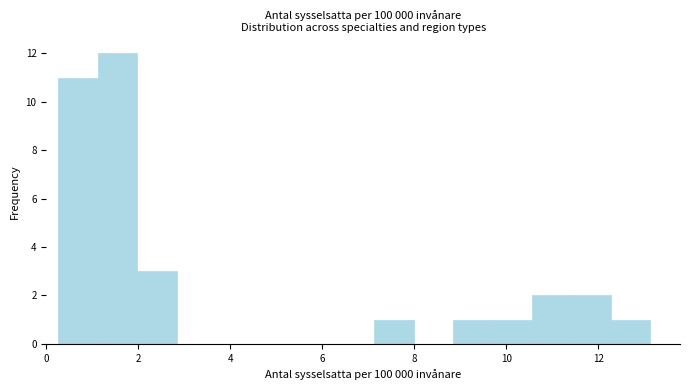

Reading left to right, list every bar in this chart as the range it spans on the x-axis followed by its height. Neither the bar edges nor the heights are printed on the chart, so give them approximately, as read against the axes.

0.2 to 1.2: 11
1.2 to 2.0: 12
2.0 to 2.8: 3
2.8 to 3.6: 0
3.6 to 4.6: 0
4.6 to 5.4: 0
5.4 to 6.2: 0
6.2 to 7.2: 0
7.2 to 8.0: 1
8.0 to 8.8: 0
8.8 to 9.6: 1
9.6 to 10.6: 1
10.6 to 11.4: 2
11.4 to 12.2: 2
12.2 to 13.2: 1